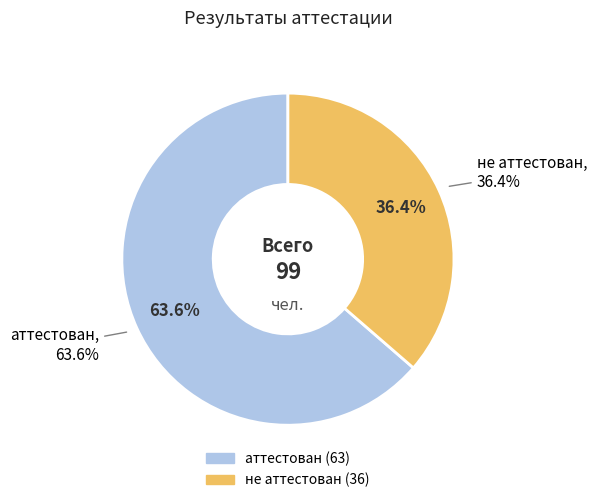

What percentage is the аттестован slice, to the nearest percent?

64%